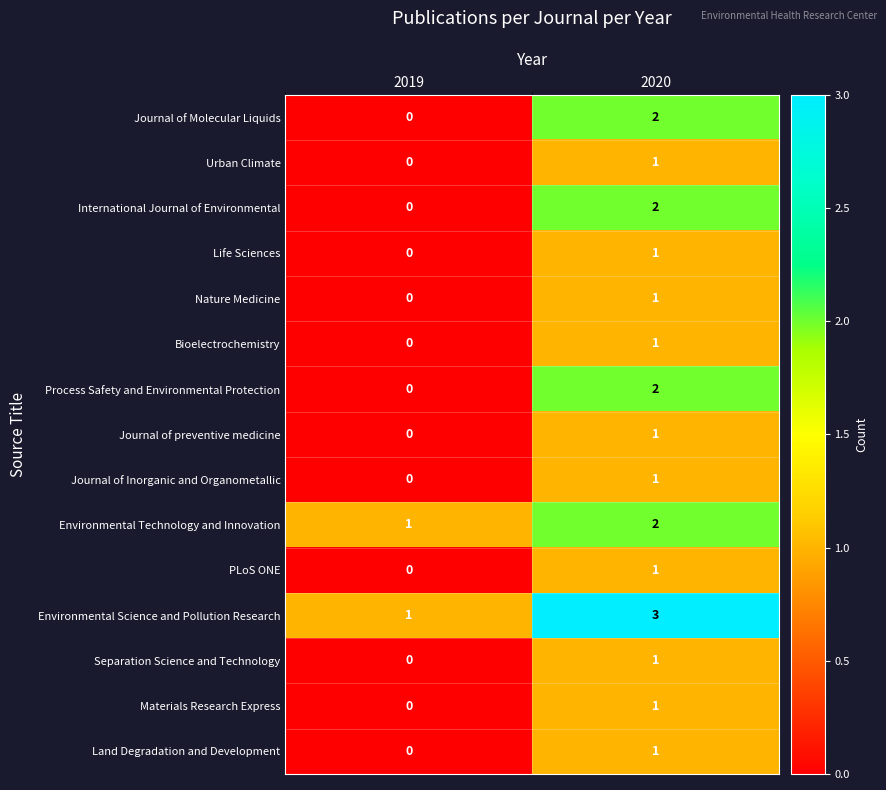

The value of International Journal of Environmental at 2020 is 2. True or false?

True